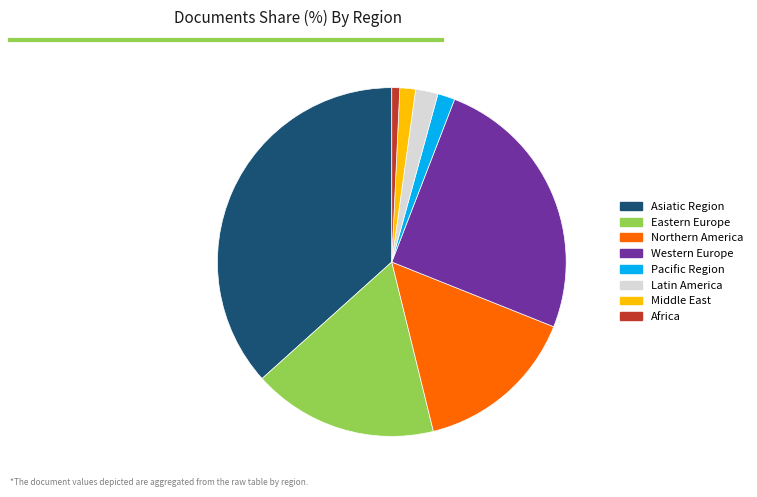

Combined, do Western Europe and Pacific Region account for over 50%?

No